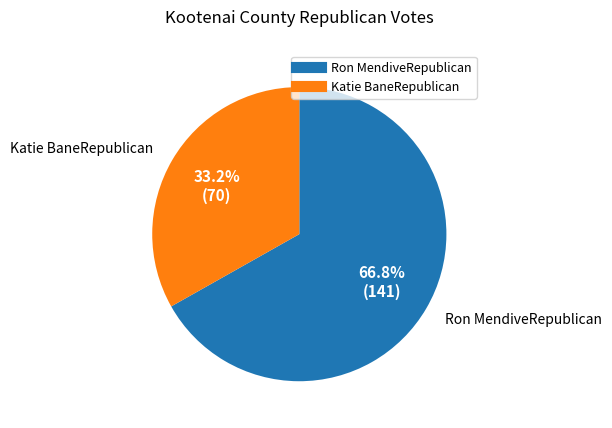

Does any single category account for the majority?

Yes